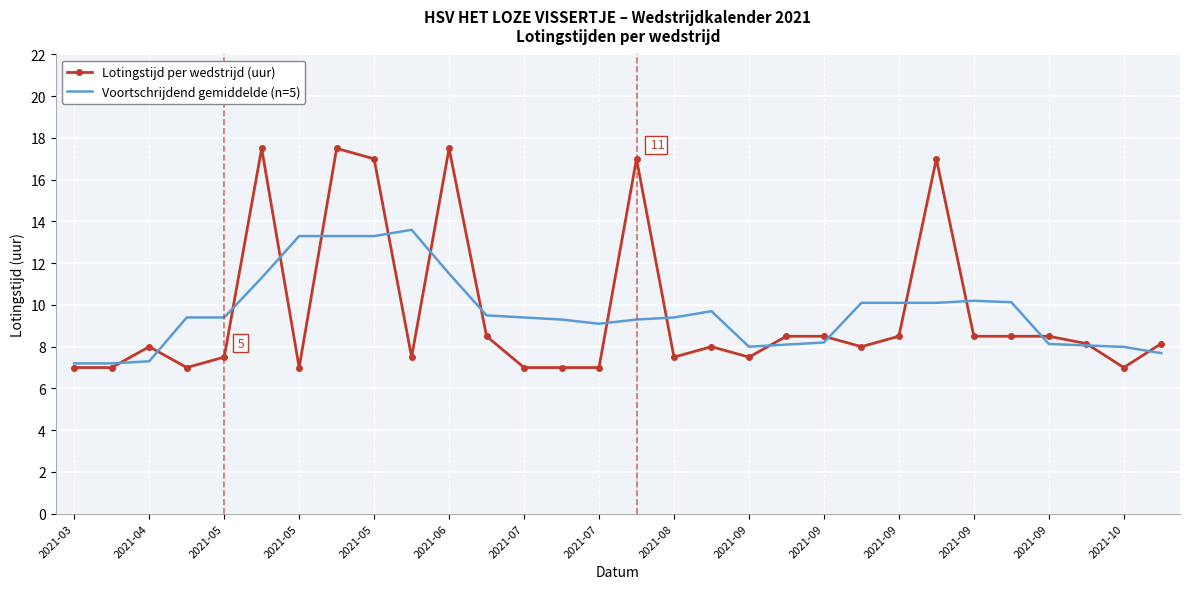

Which series has the widest spread of values?

Lotingstijd per wedstrijd (uur)